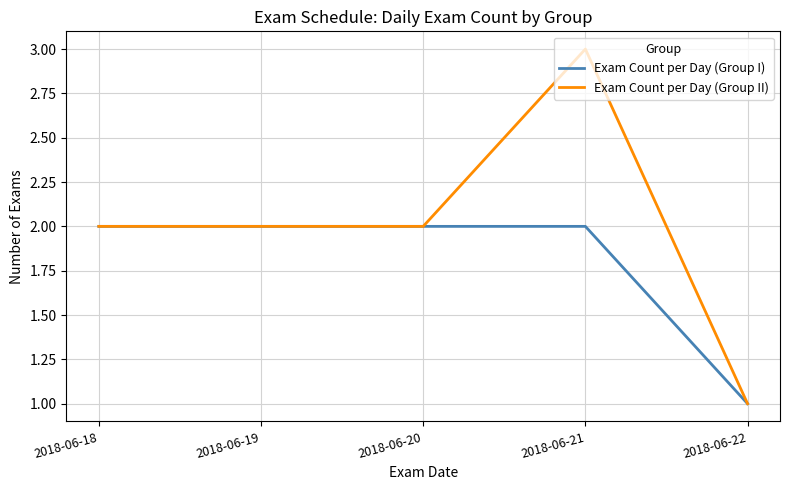

Which series has the largest range (max minus min)?

Exam Count per Day (Group II)